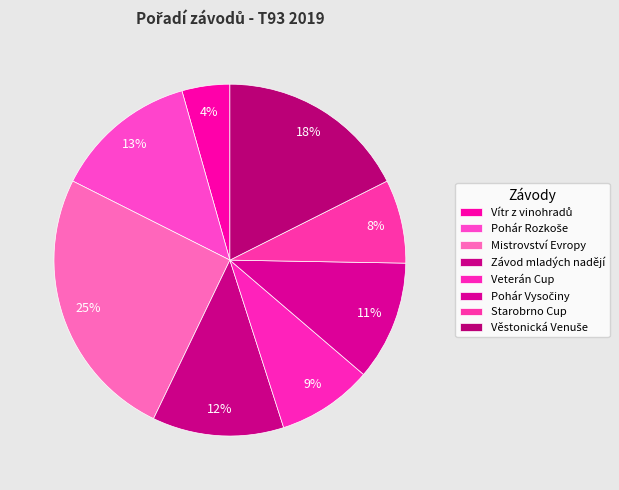

To the nearest percent, what is the combined percentage of Závod mladých nadějí and Věstonická Venuše?

30%